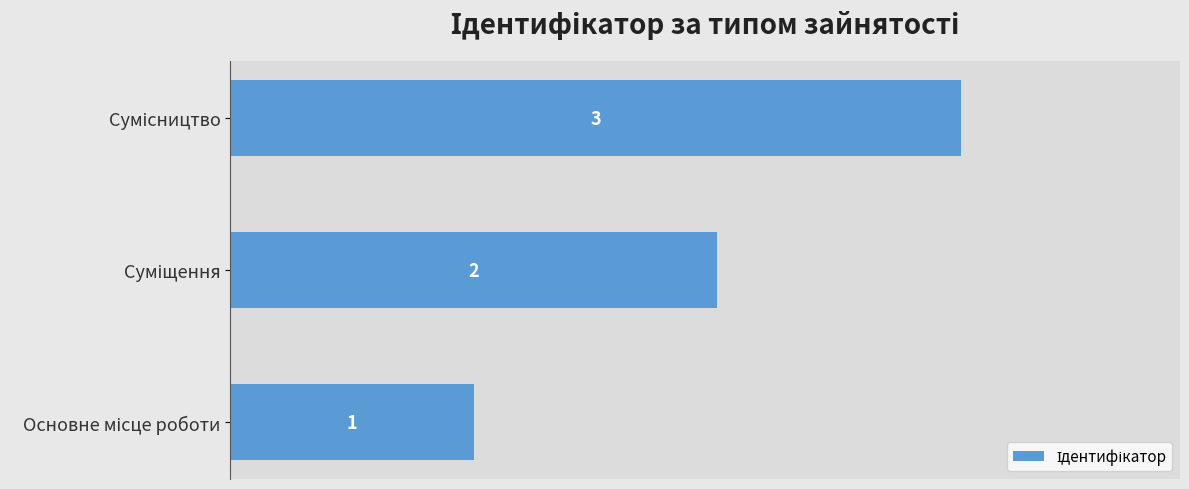

How many values are between 1 and 3?

3